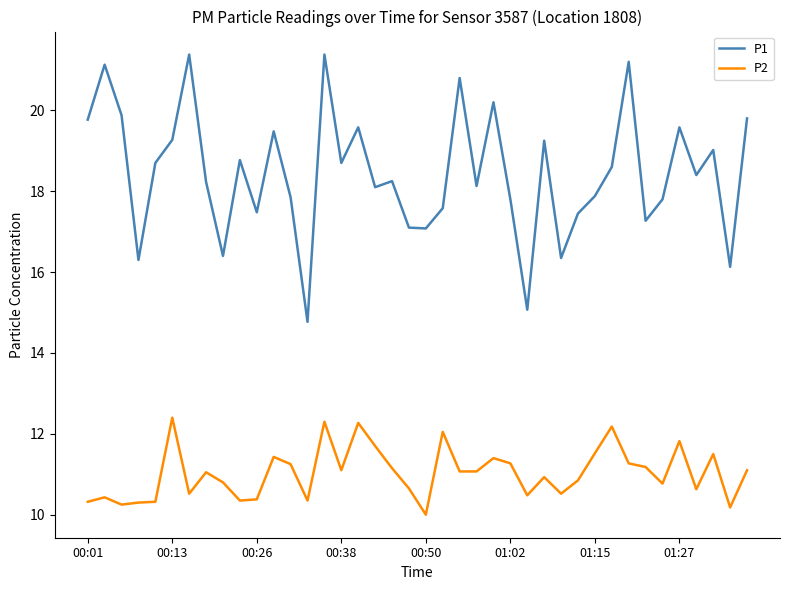

What is the sum of all P2 values?

441.1